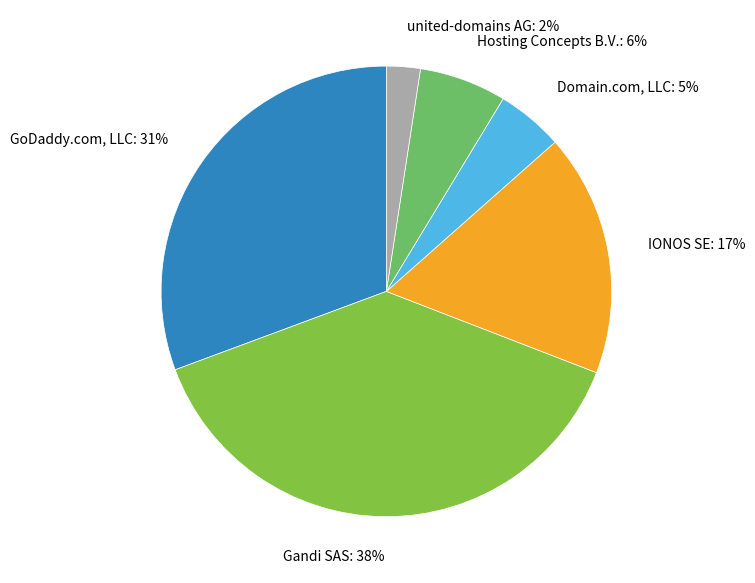

What is the largest slice in the pie chart?

Gandi SAS